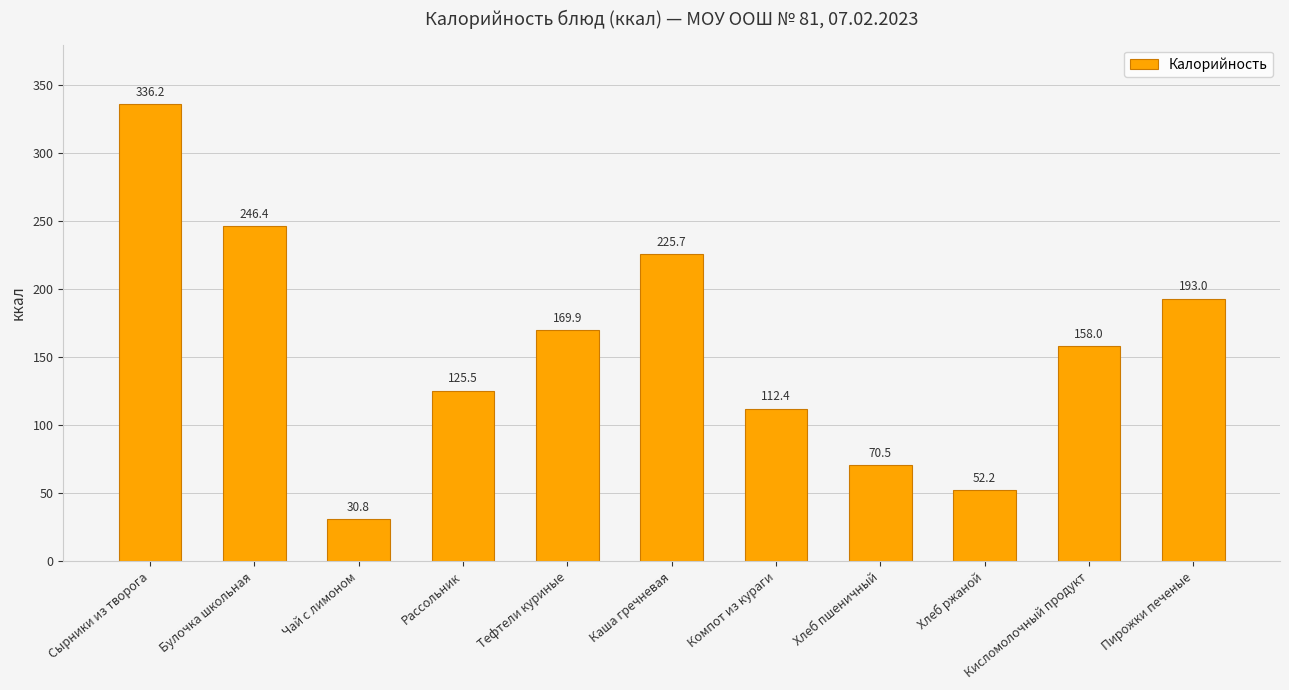

Rank the categories by value from lowest to highest.

Чай с лимоном, Хлеб ржаной, Хлеб пшеничный, Компот из кураги, Рассольник, Кисломолочный продукт, Тефтели куриные, Пирожки печеные, Каша гречневая, Булочка школьная, Сырники из творога